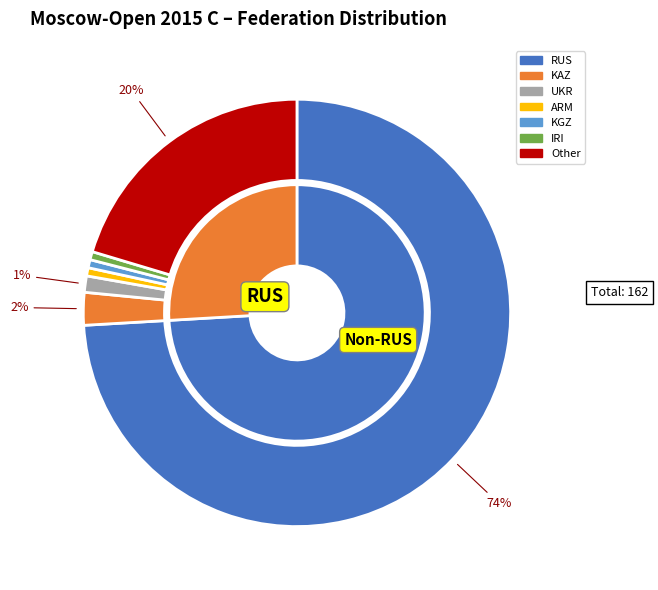

True or false: ARM accounts for 11% of the total.

False